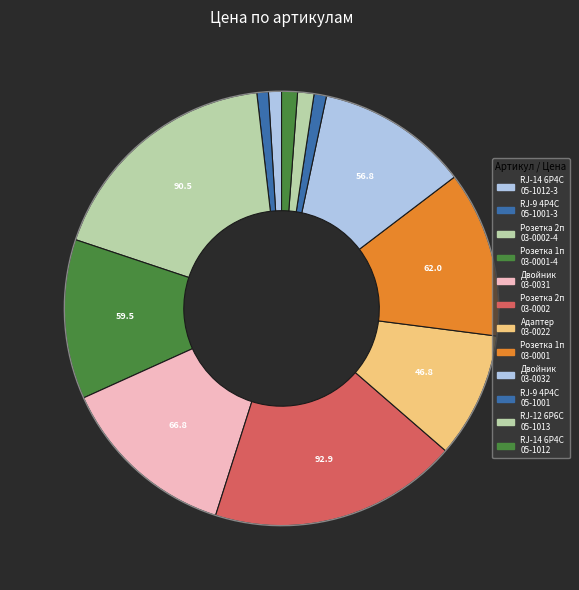

Is it true that Розетка 1 порт 03-0001-4 is 5% of the pie?

False